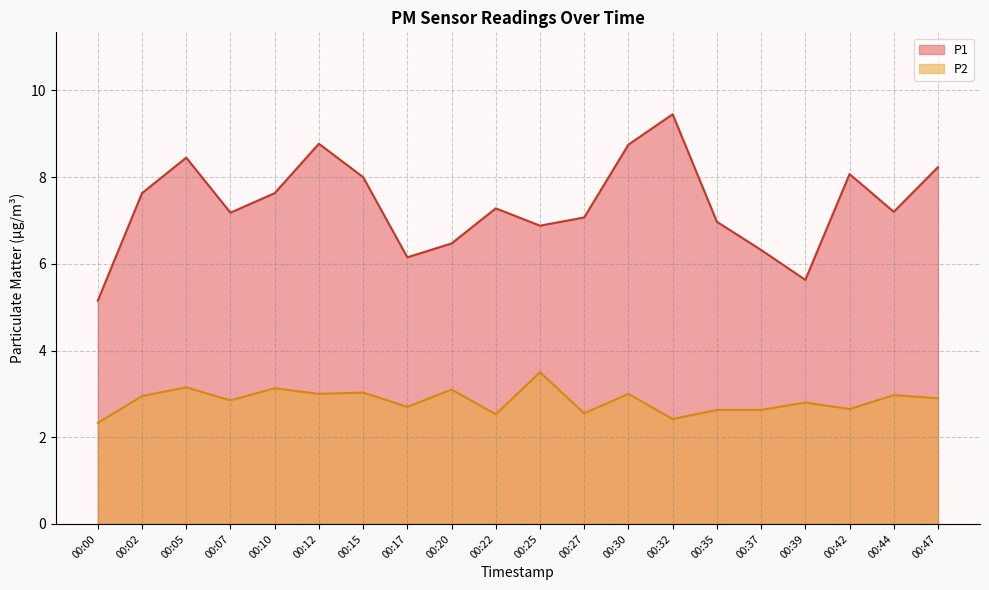

Between 00:07 and 00:42, which is larger?

00:42